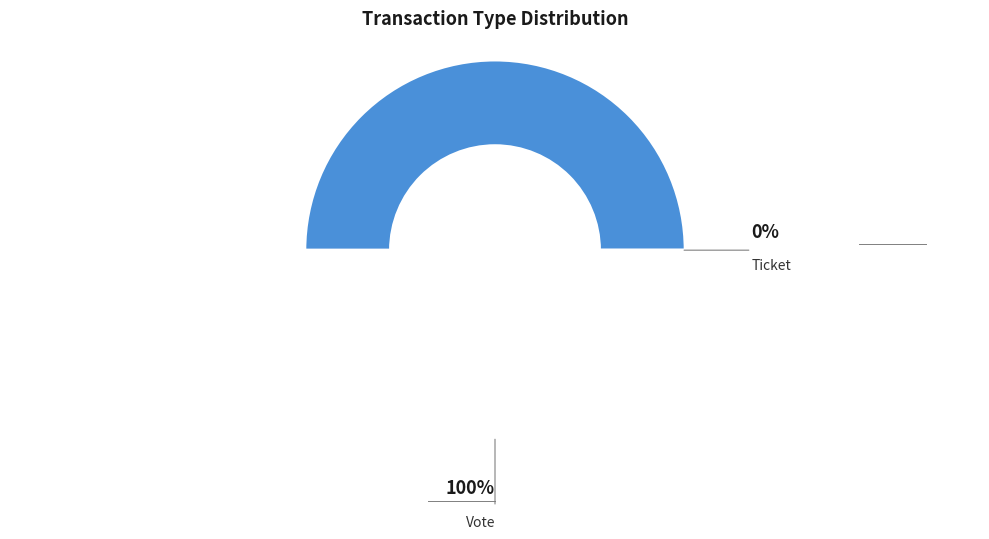

To the nearest percent, what is the difference between the largest and smallest slice percentages?

100%